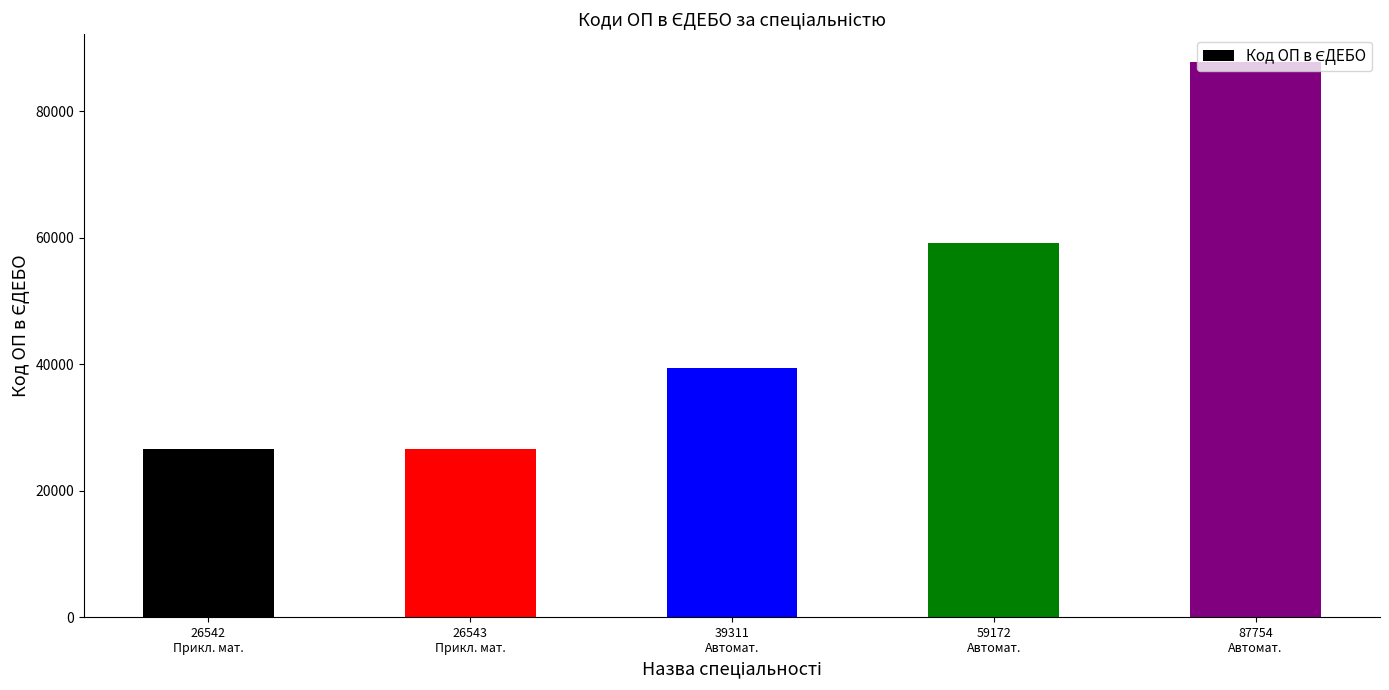

The chart shows a value of 5917 at 26542
Прикл. мат.. True or false?

False